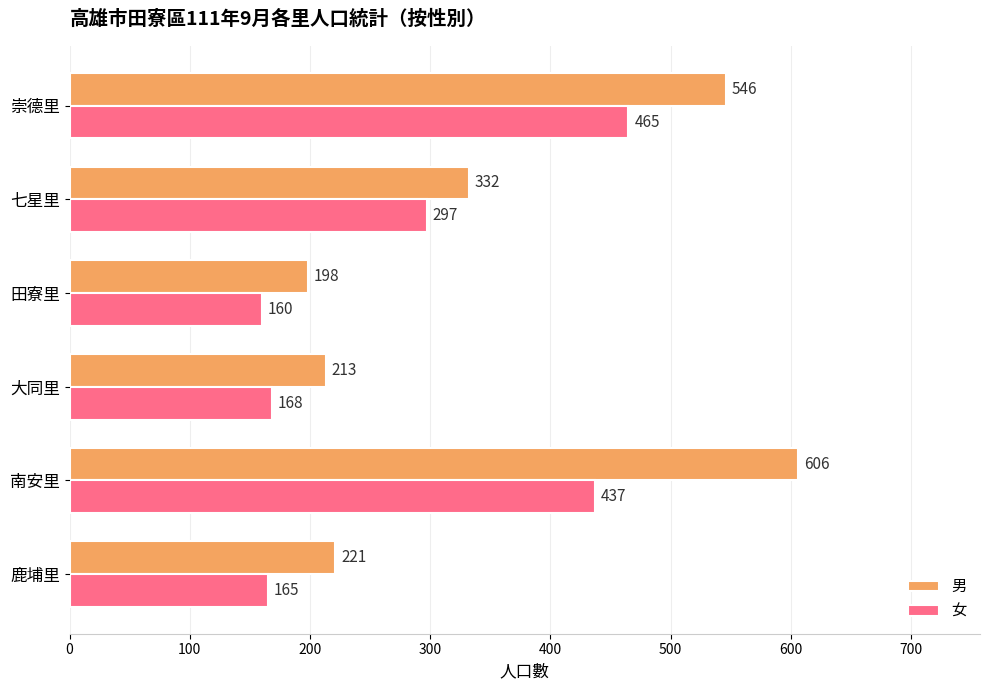

Which label corresponds to the largest value in the chart?

南安里